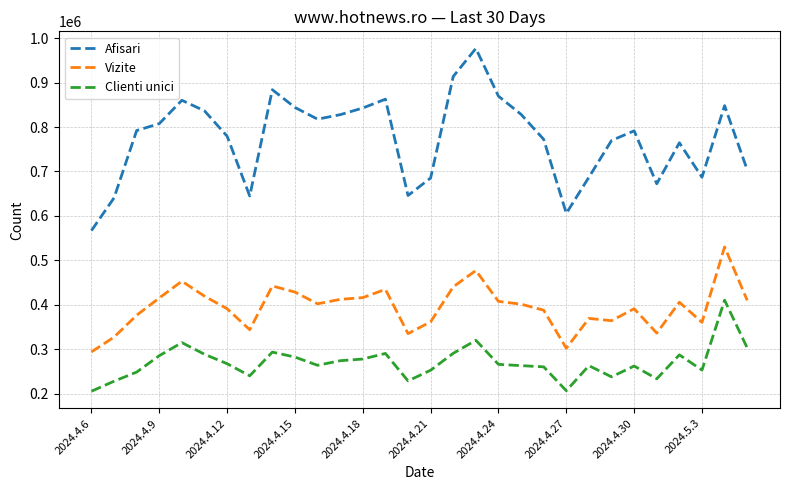

Which series has the largest range (max minus min)?

Afisari